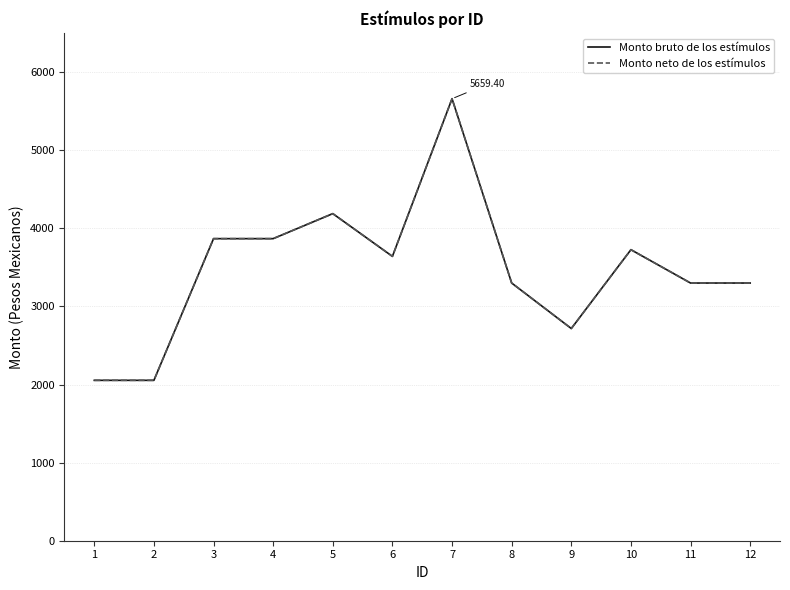

Does the chart display data point markers on the line(s)?

No